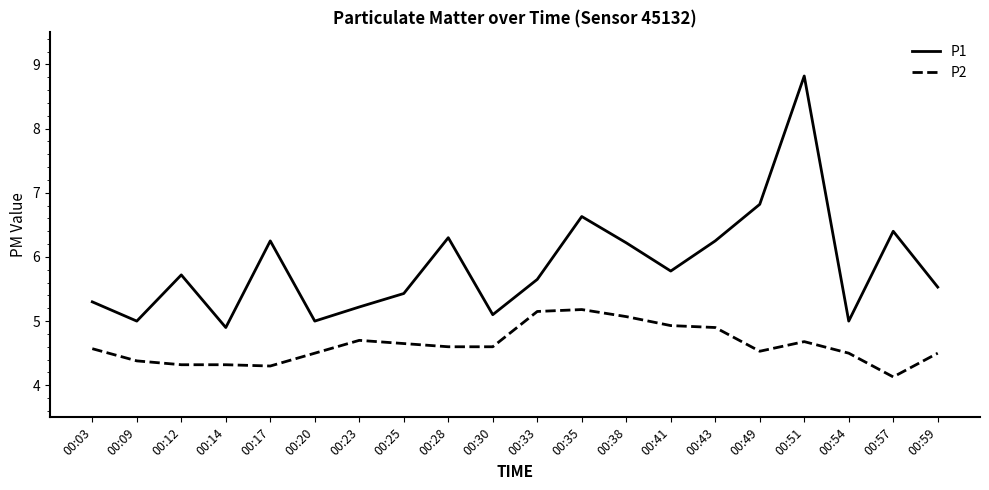

At how many categories does at least one series exceed 8?

1